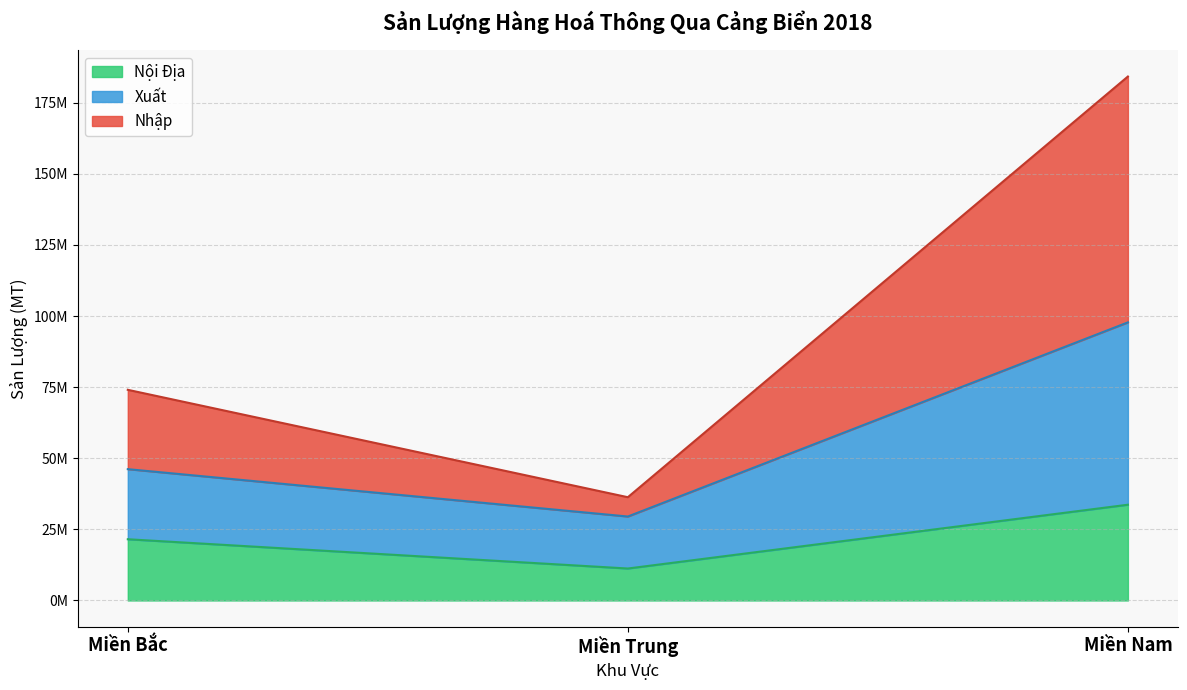

How many interior local valleys does the Miền Nam series have?

1